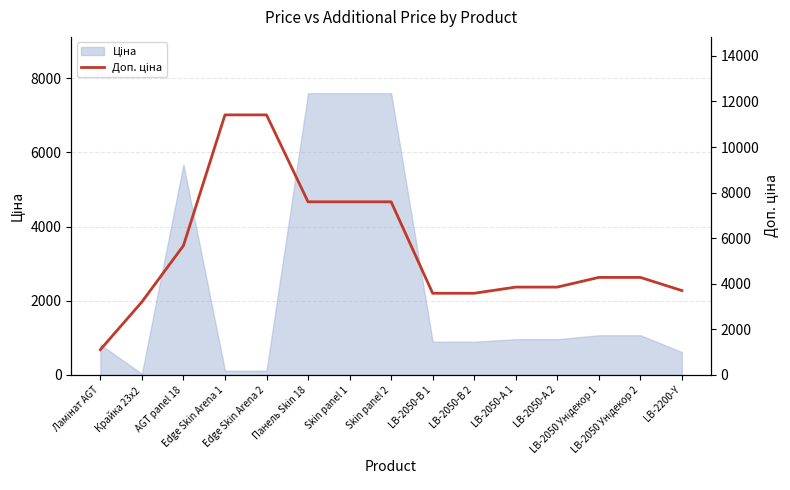

What is the sum of all values?

82733.0